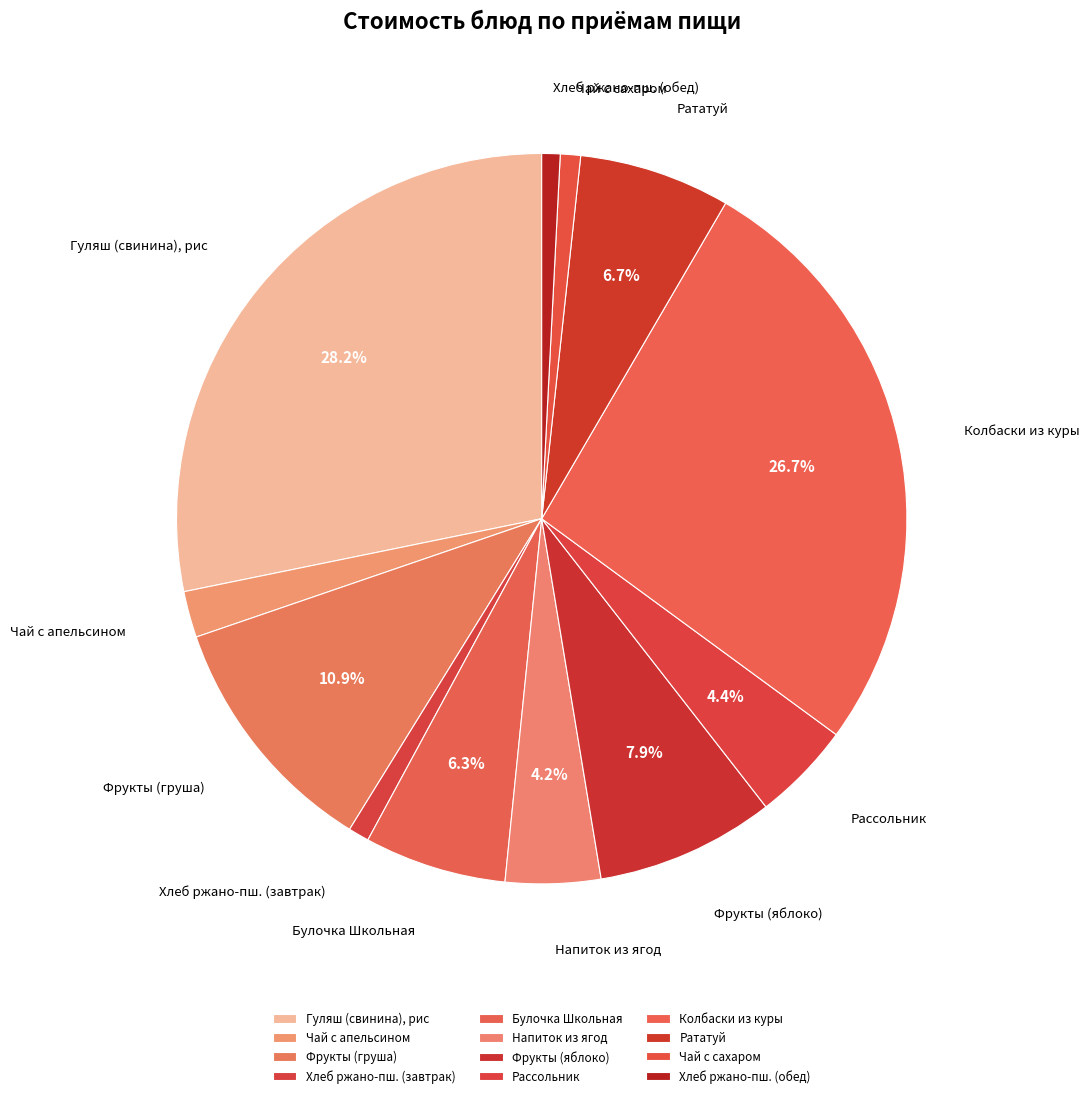

Which has a higher value, Фрукты (яблоко) or Напиток из ягод?

Фрукты (яблоко)